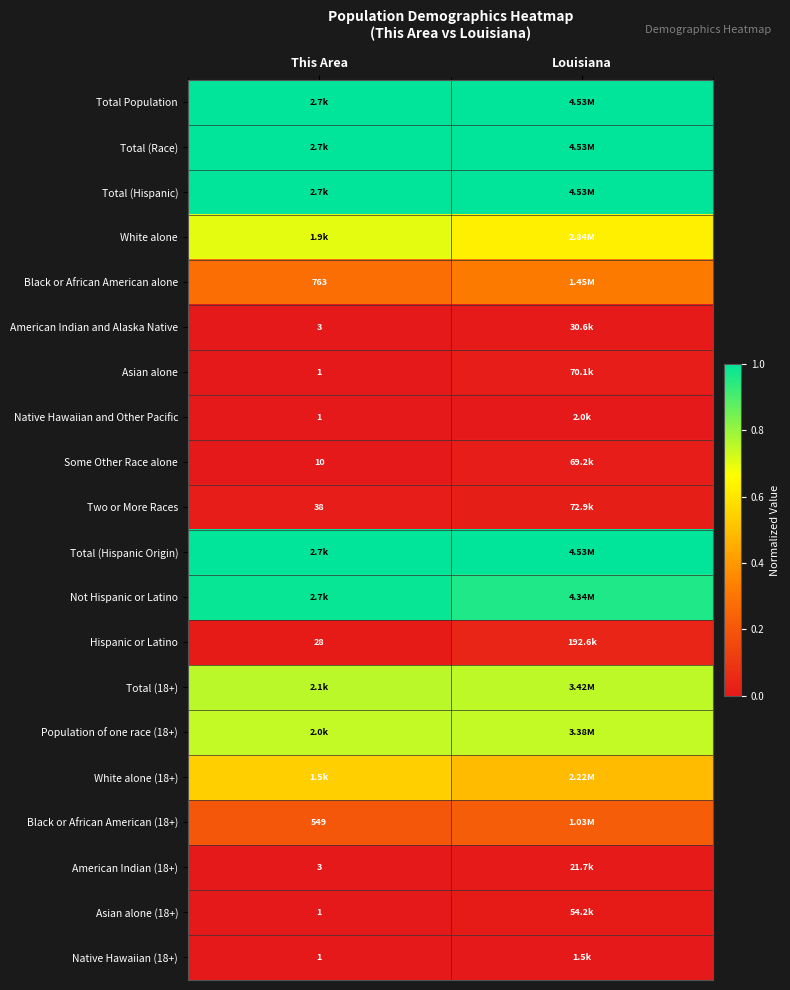

At which category is the sum across all series the highest?

This Area